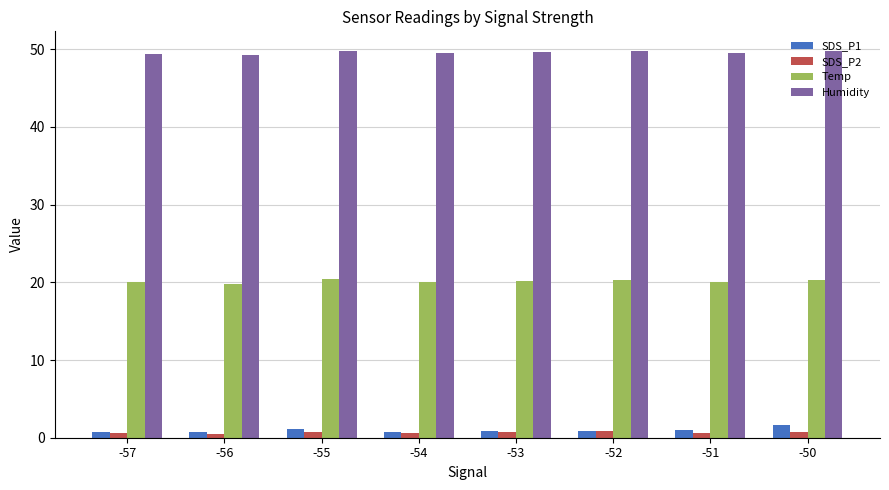

What are all the series names shown in the legend?

SDS_P1, SDS_P2, Temp, Humidity